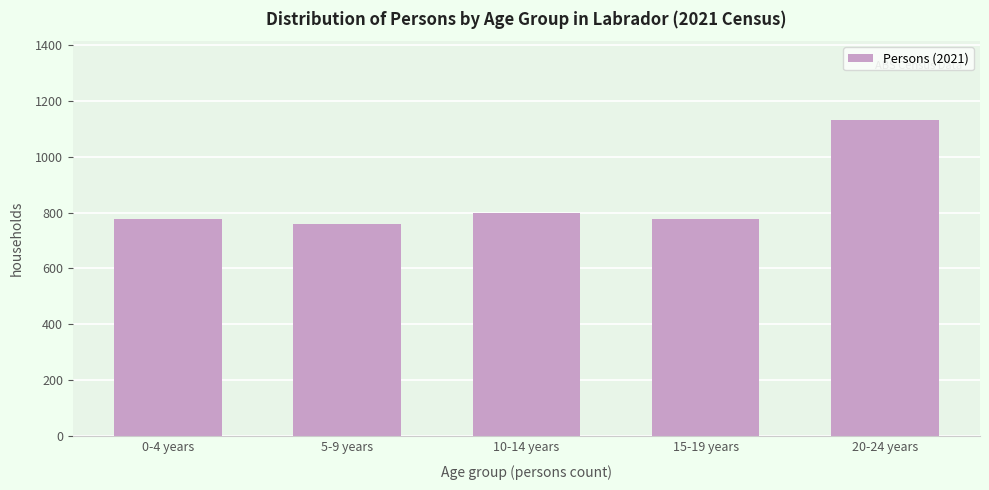

What is the minimum value shown in the chart?

759